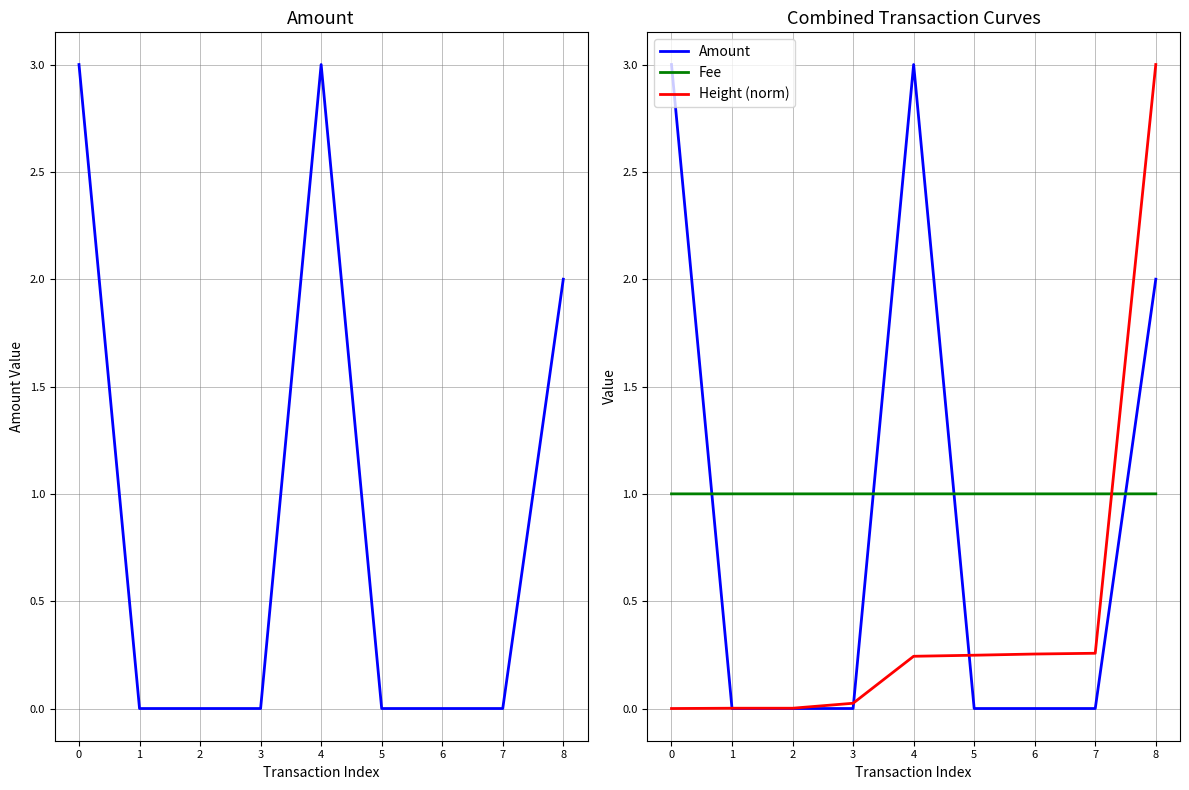

List the labels in order of Height (norm) value, largest first.

8, 7, 6, 5, 4, 3, 1, 2, 0